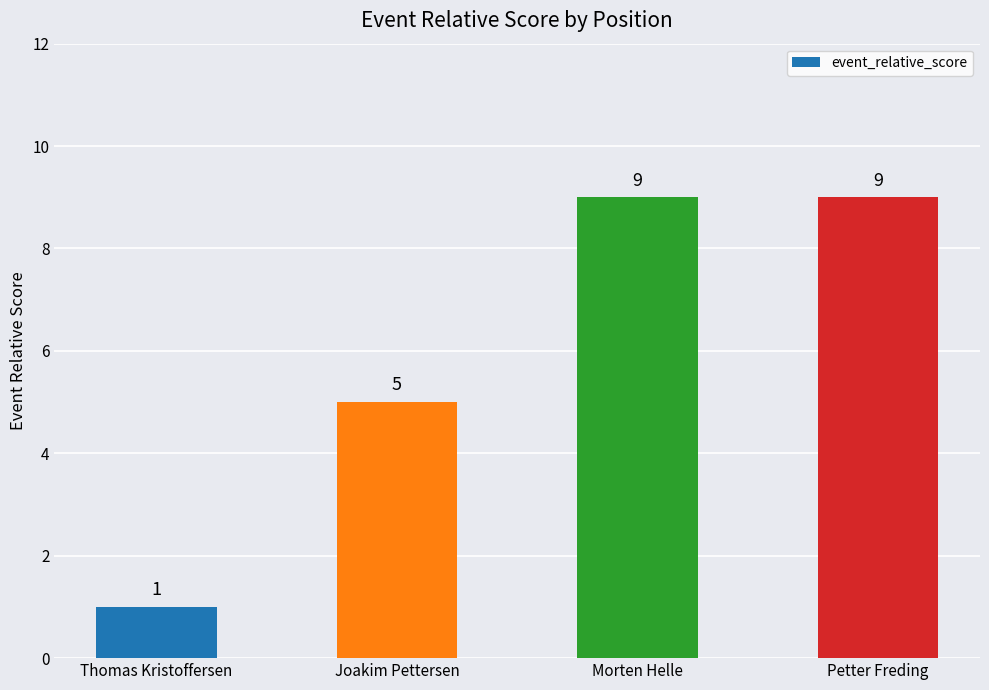

Reading left to right, transcribe all the data shown in this chart.

Thomas Kristoffersen=1	Joakim Pettersen=5	Morten Helle=9	Petter Freding=9